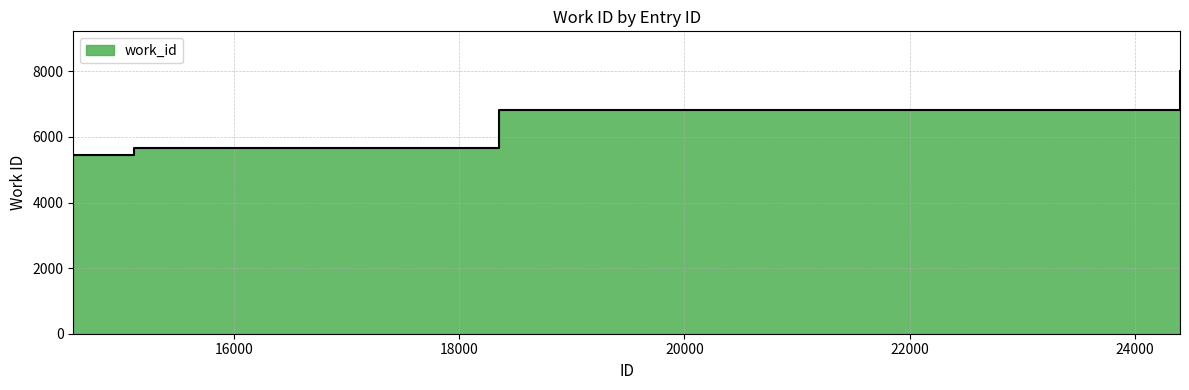

How many lines are shown in the chart?

1